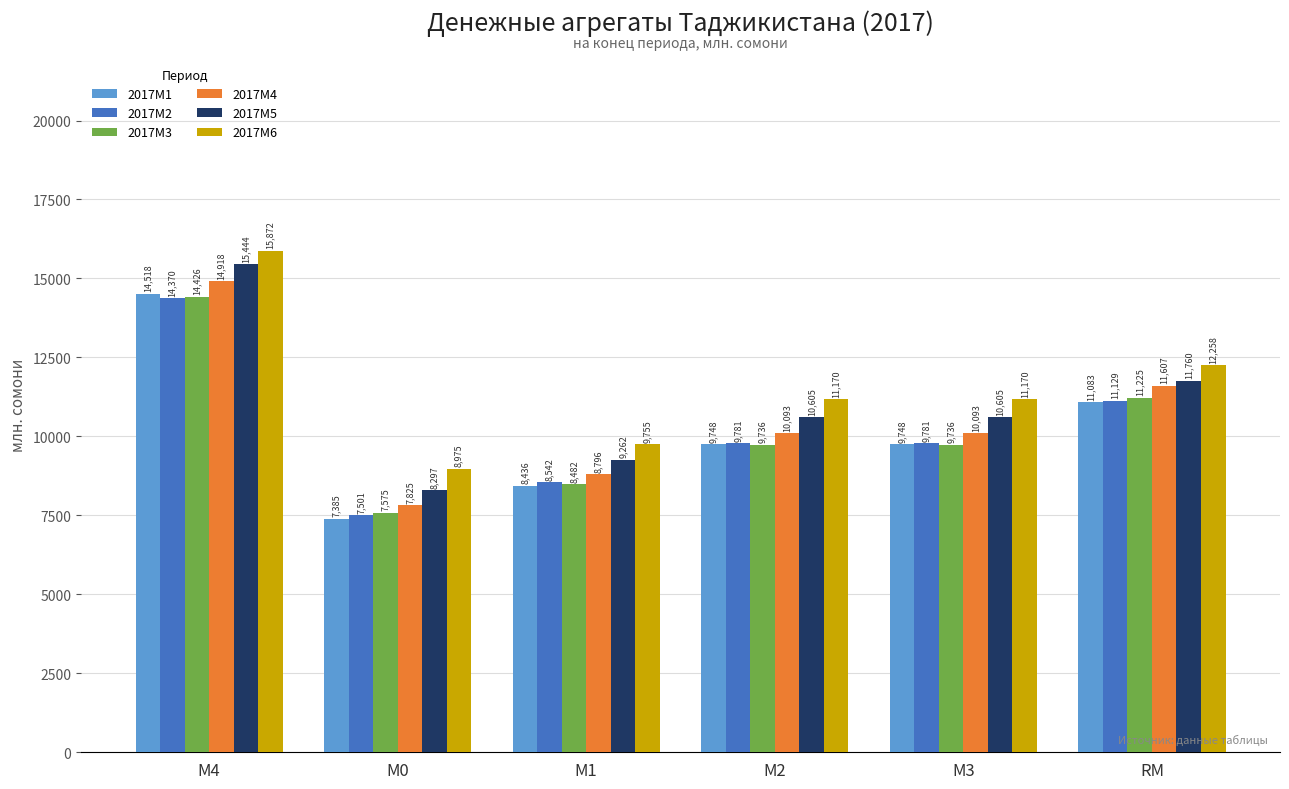

True or false: 2017M2 has a value of 9781.5 at М2.

True